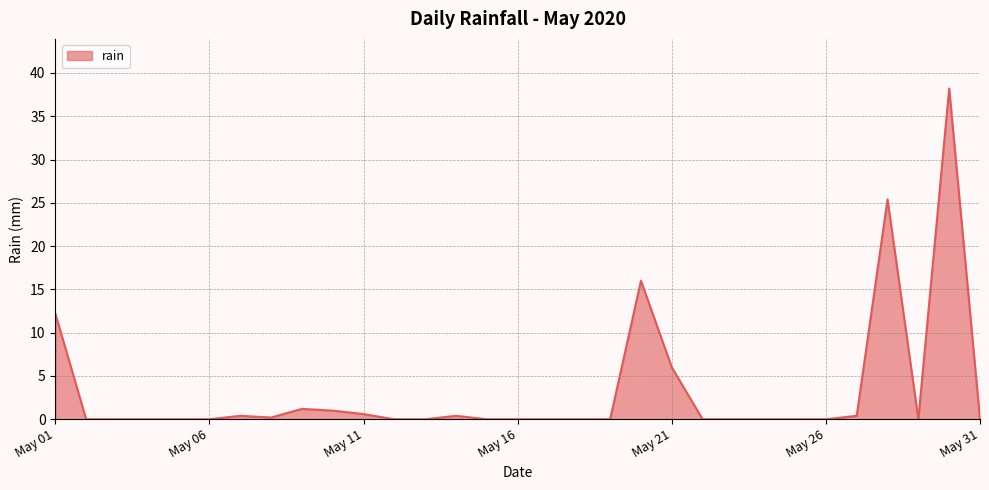

Does the chart display data point markers on the line(s)?

No